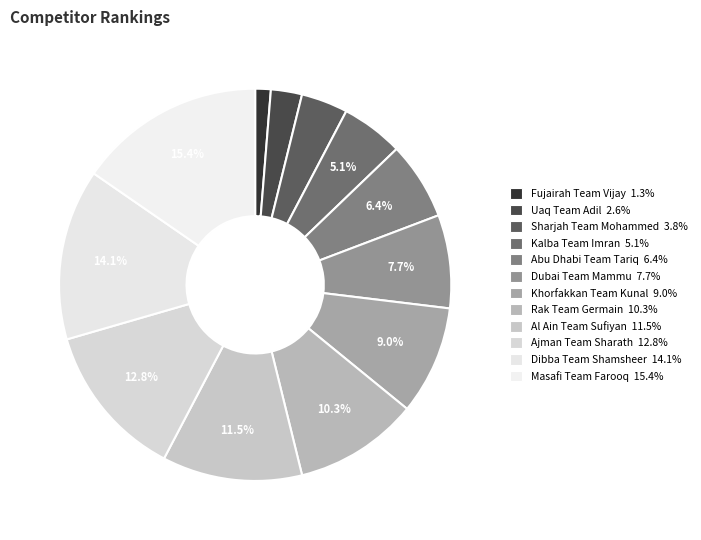

Combined, what portion of the pie is Ajman Team Sharath and Fujairah Team Vijay?

14.1%